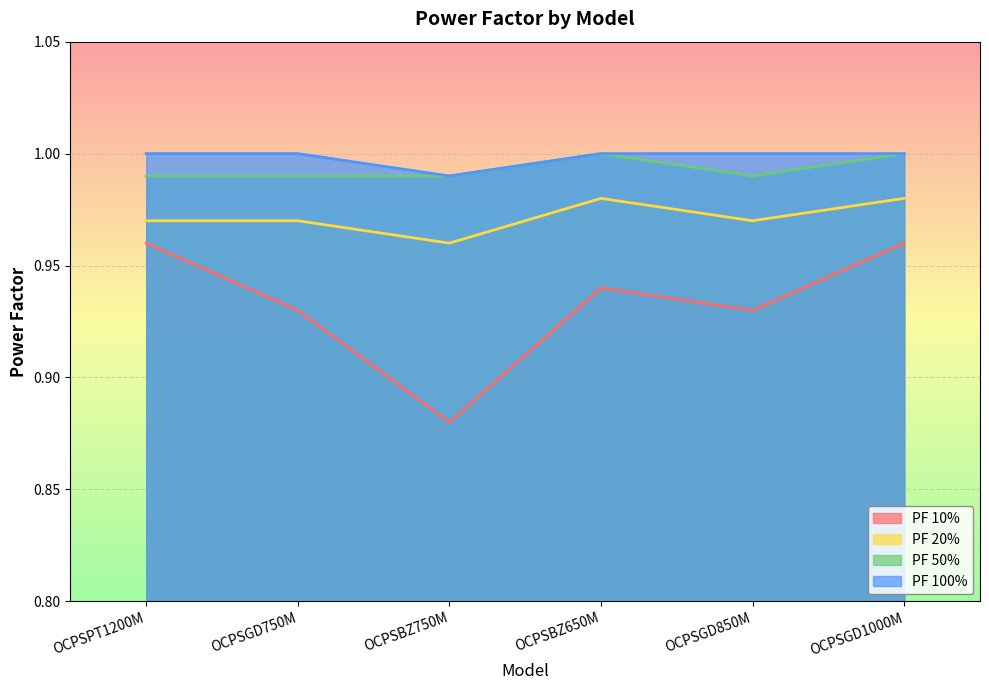

What is the label of the 5th point from the right?

OCPSGD750M